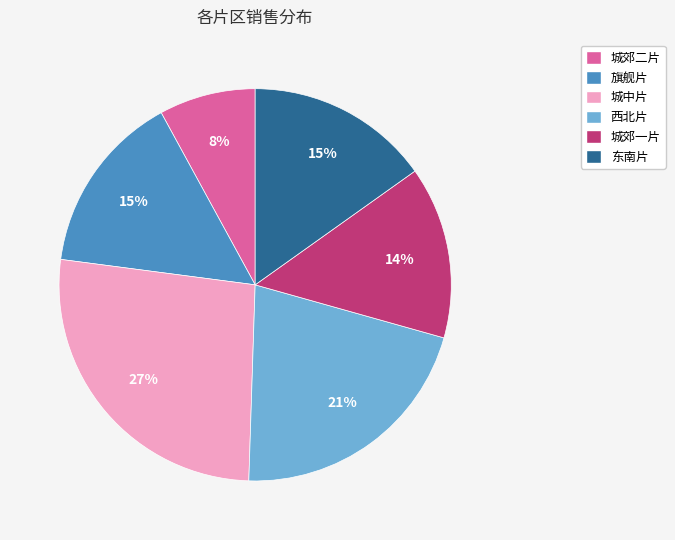

What is the smallest slice in the pie chart?

城郊二片